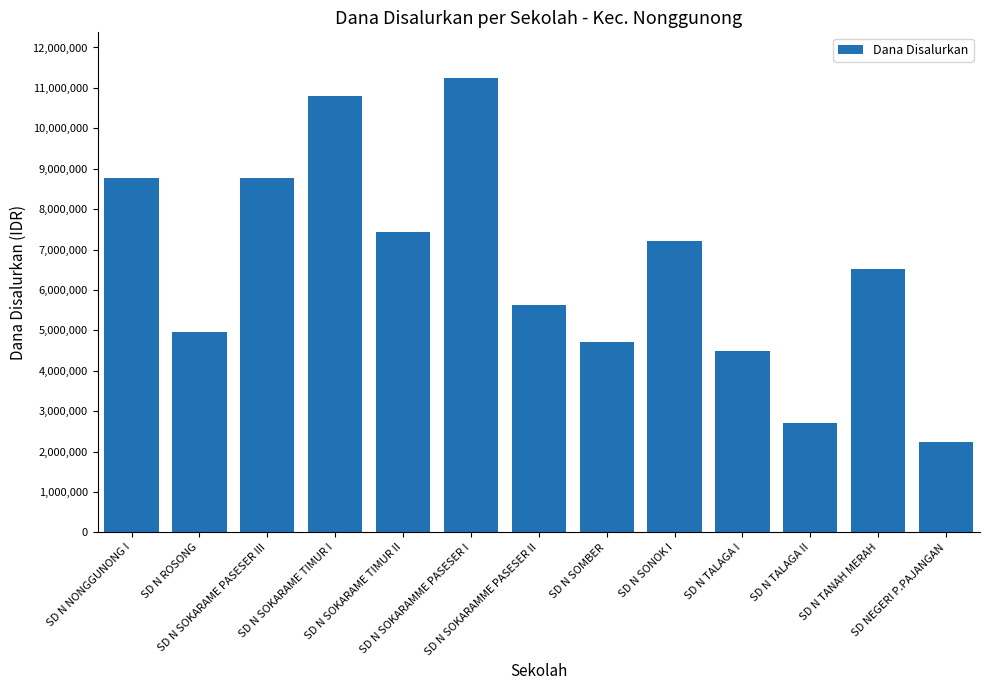

How many values are below 6525000?

6